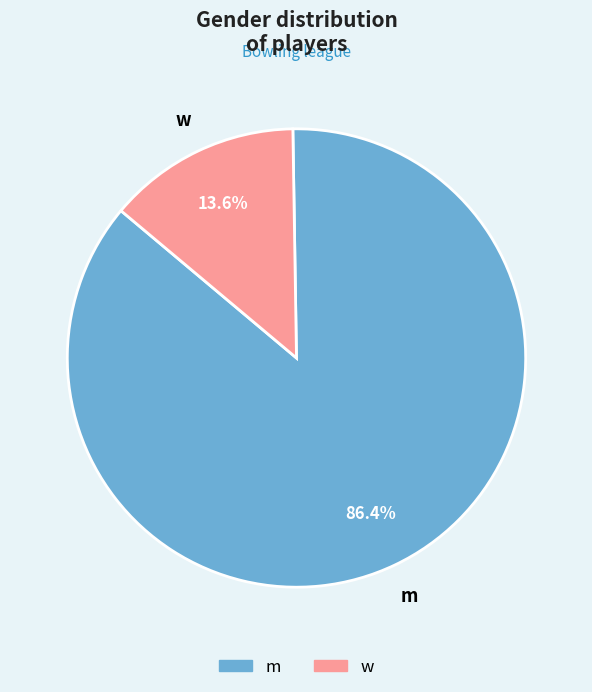

Combined, do m and w account for over 50%?

Yes